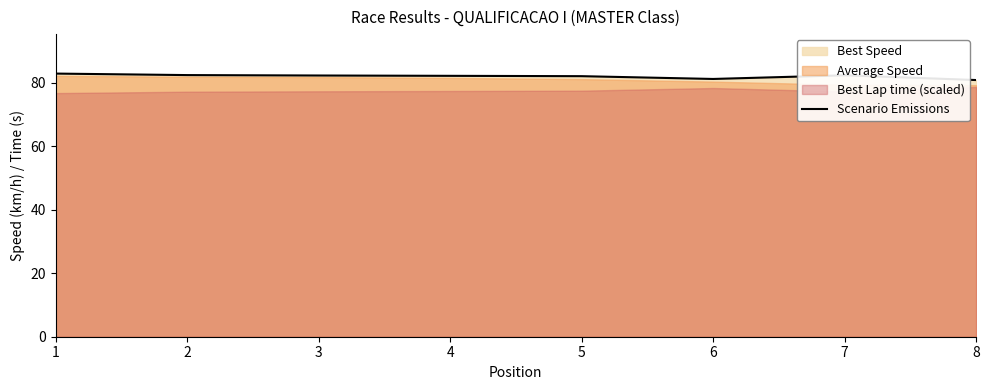

Does the chart have visible grid lines?

No